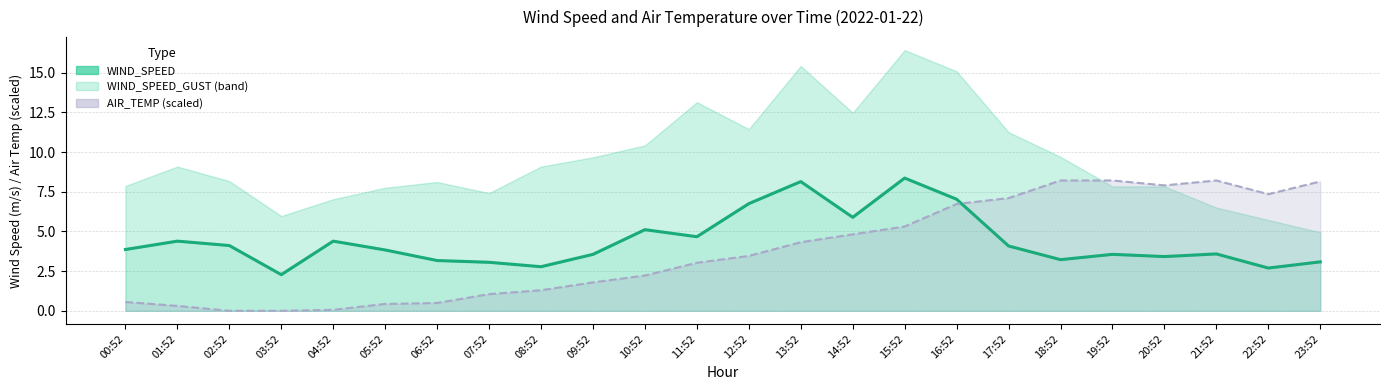

After their last crossing, which series has the higher values: WIND_SPEED or AIR_TEMP?

AIR_TEMP